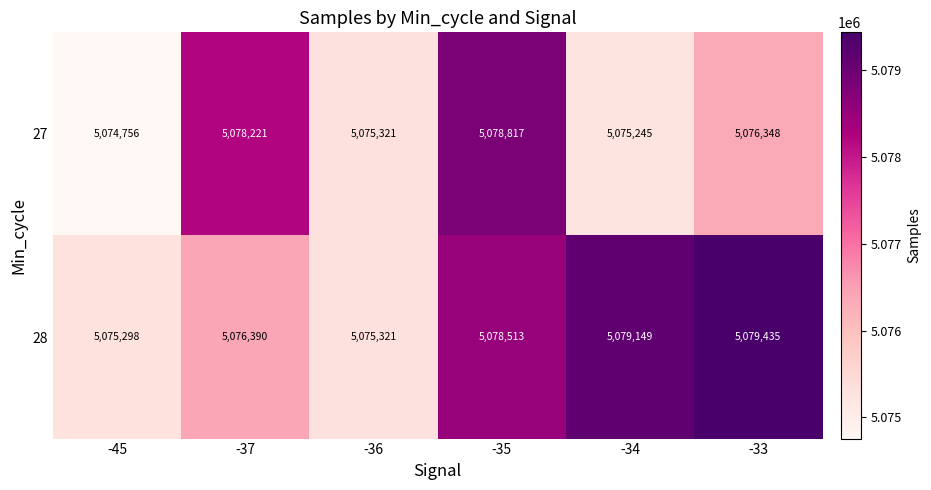

Where is 27 nearest to the value 5076786?

-33